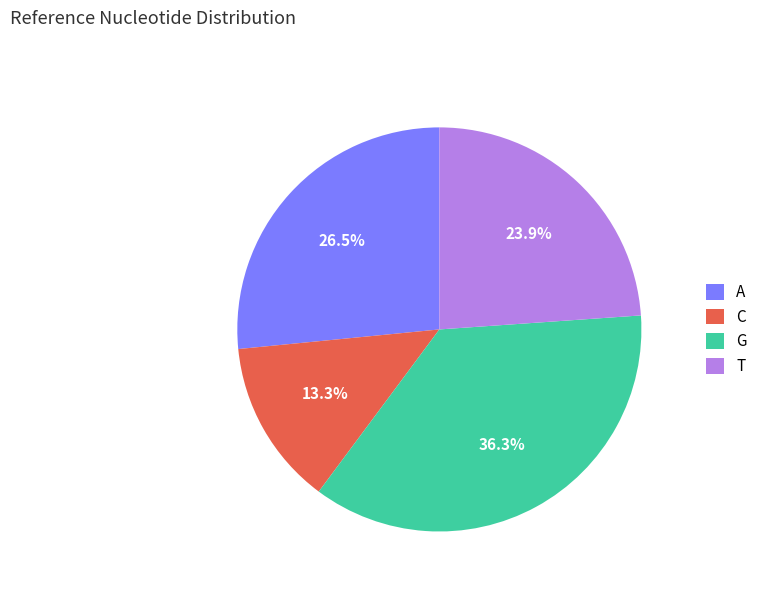

Approximately how many times larger is the value at C compared to A?

0.5